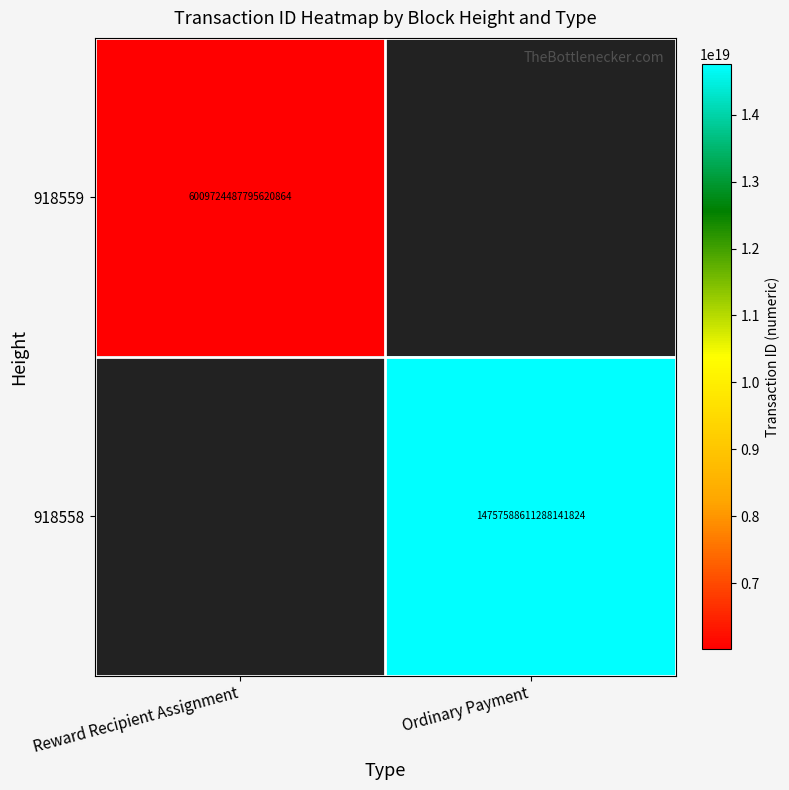

Count the number of categories in the chart.

2